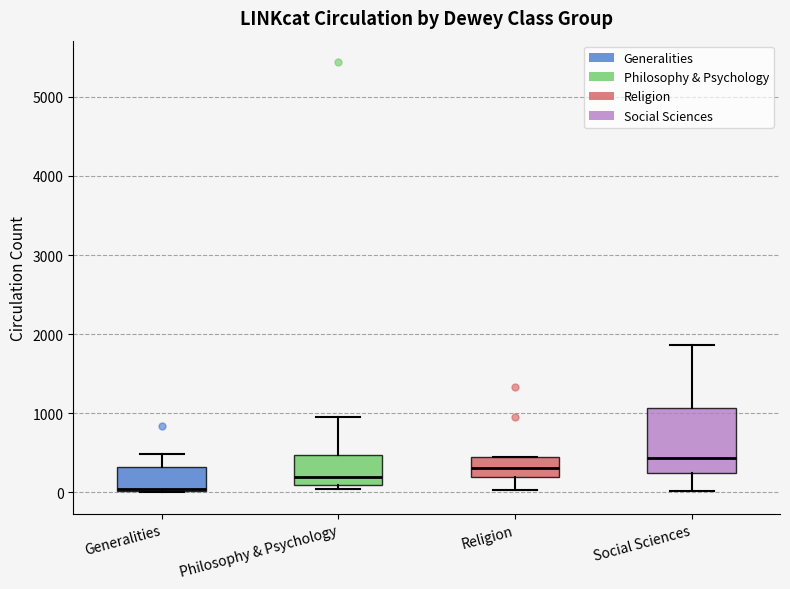

Which box has the highest median line?

Social Sciences